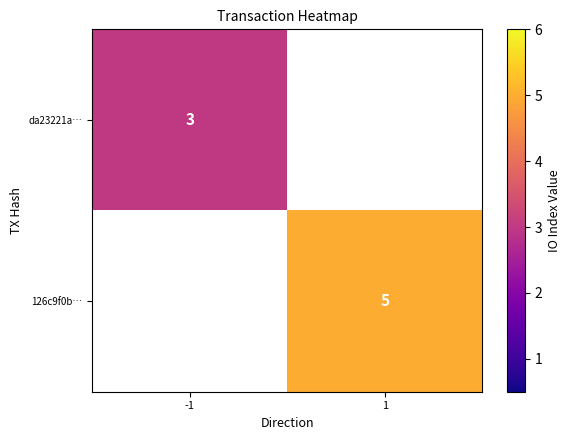

The 126c9f0b… series shows 5 at 1. True or false?

True